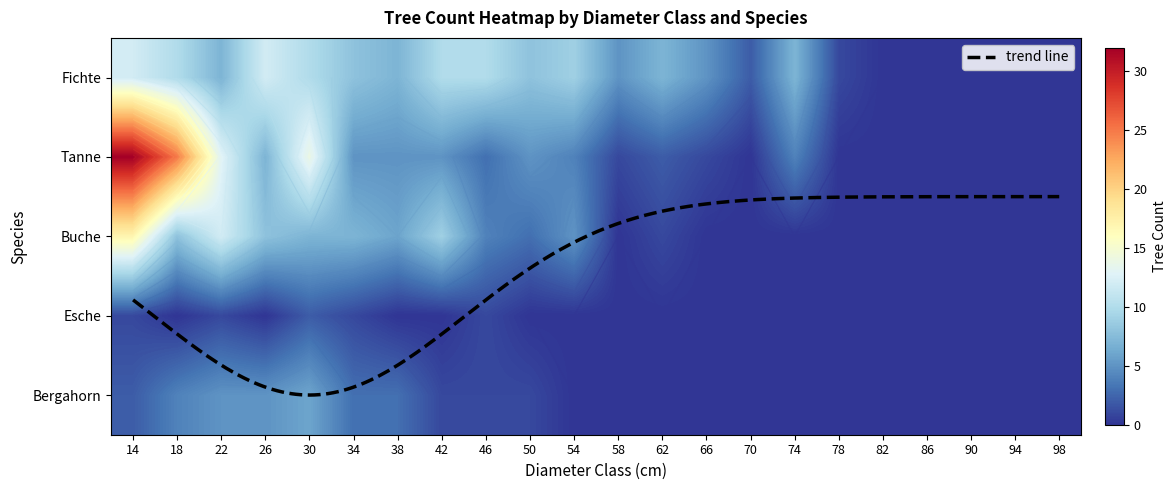

The value of Esche at 94 is 0. True or false?

True